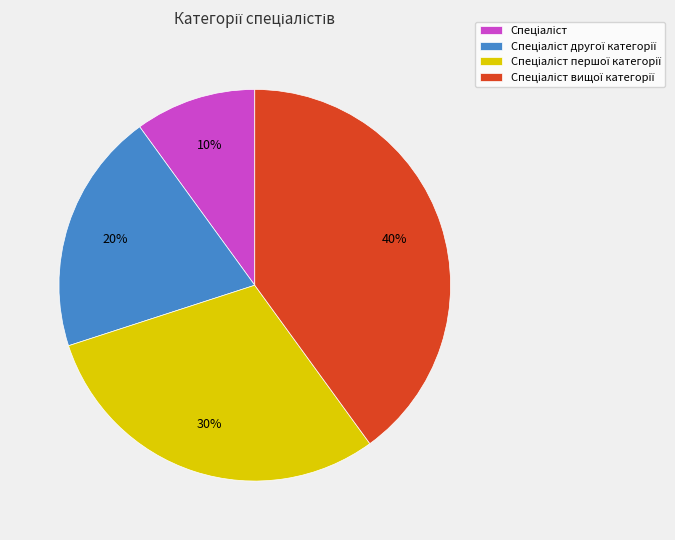

Does any single category account for the majority?

No